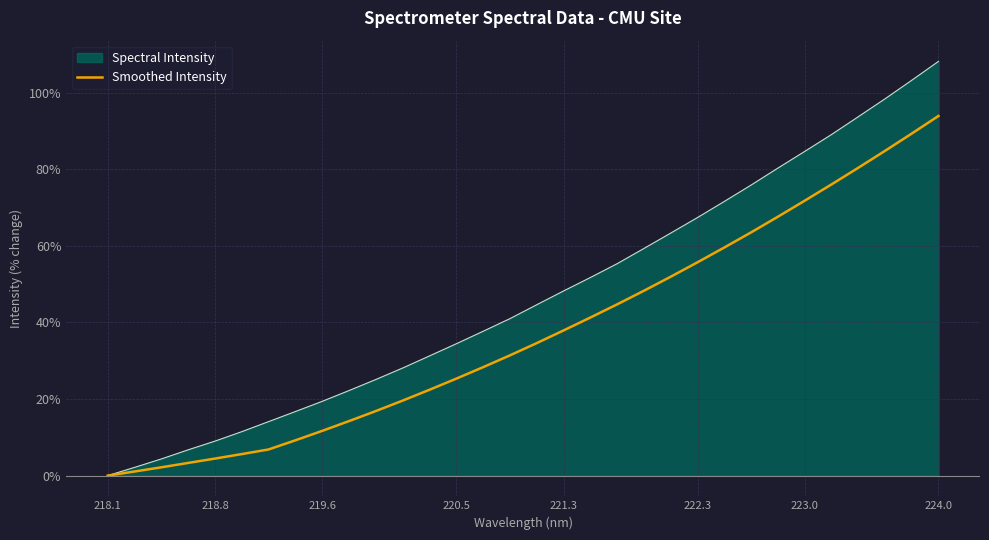

Which series has the largest range (max minus min)?

Spectral Intensity